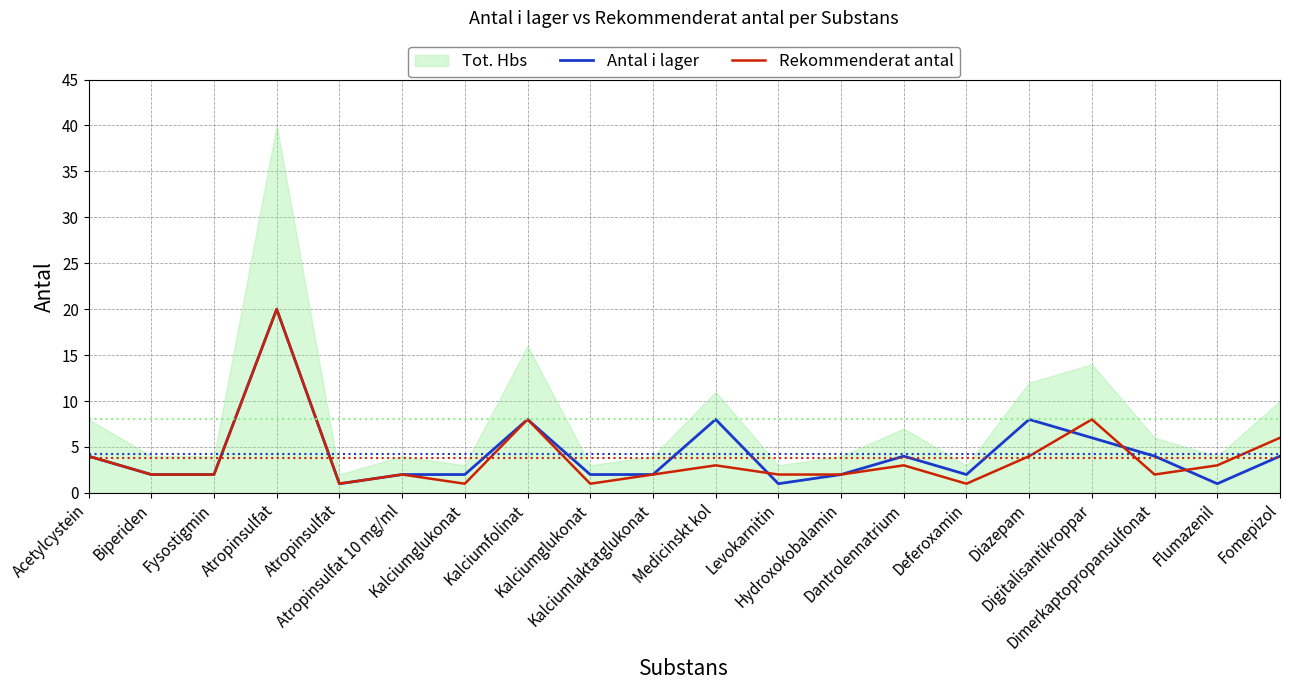

What is the label of the 20th point from the right?

Acetylcystein